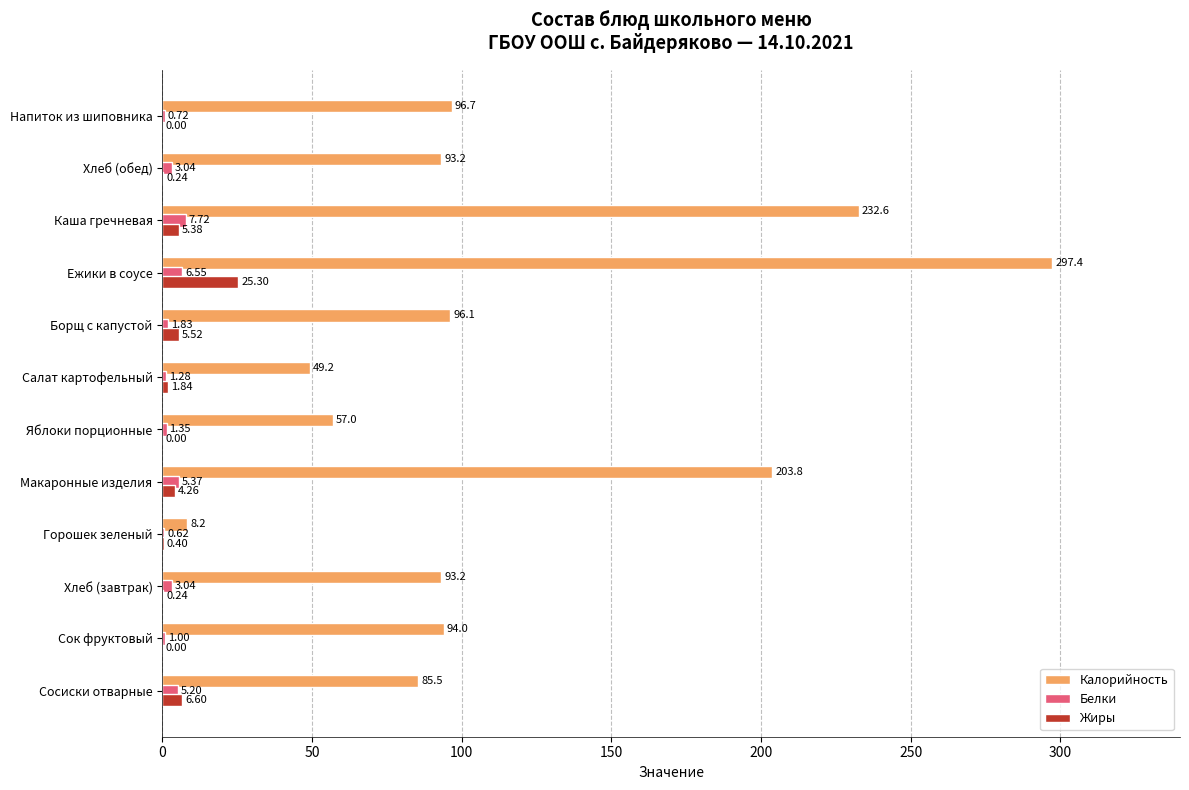

Where is Жиры nearest to the value 12?

Сосиски отварные